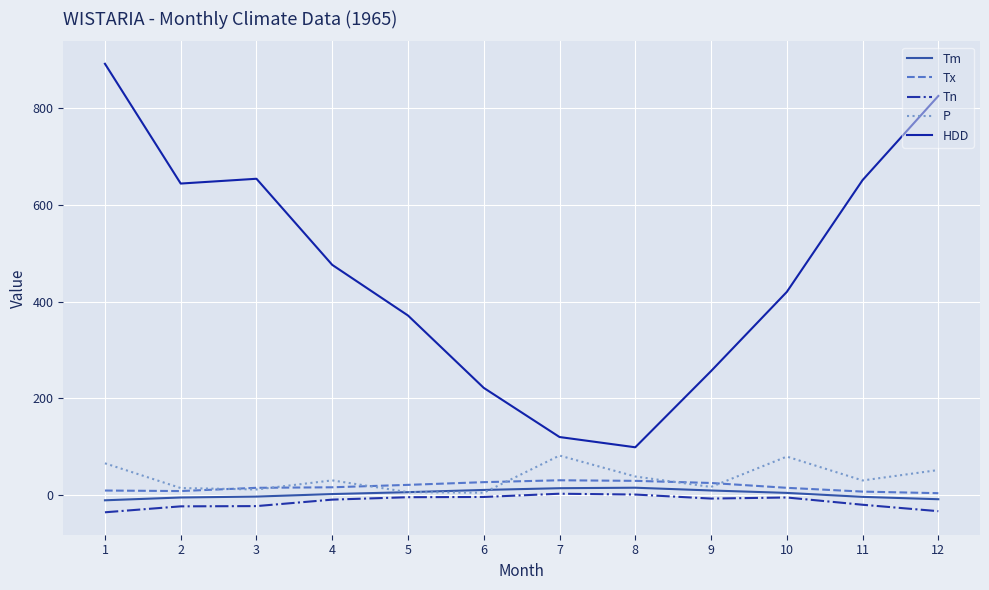

Is it true that HDD equals 79.5 at 9?

False